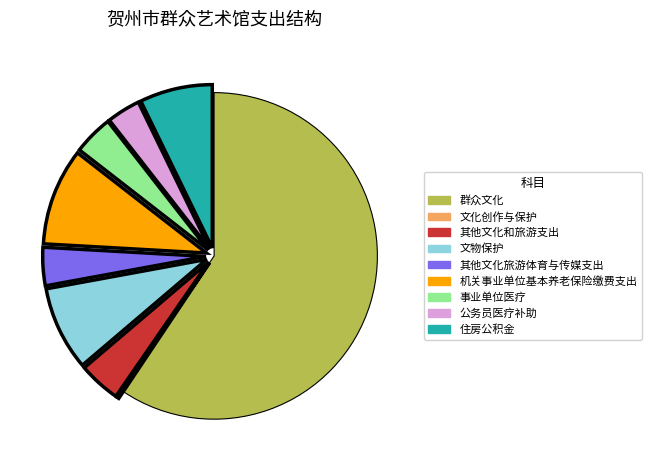

Which has a higher value, 机关事业单位基本养老保险缴费支出 or 公务员医疗补助?

机关事业单位基本养老保险缴费支出